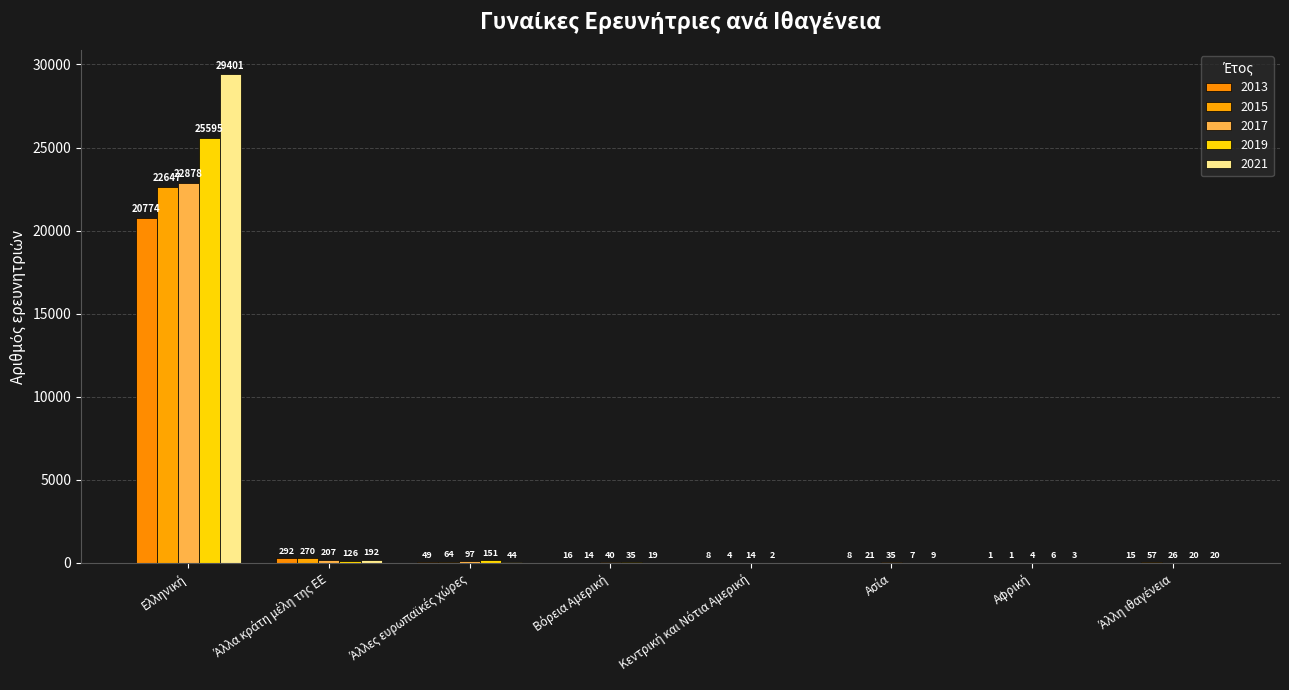

Which series has the largest total across all categories?

2021